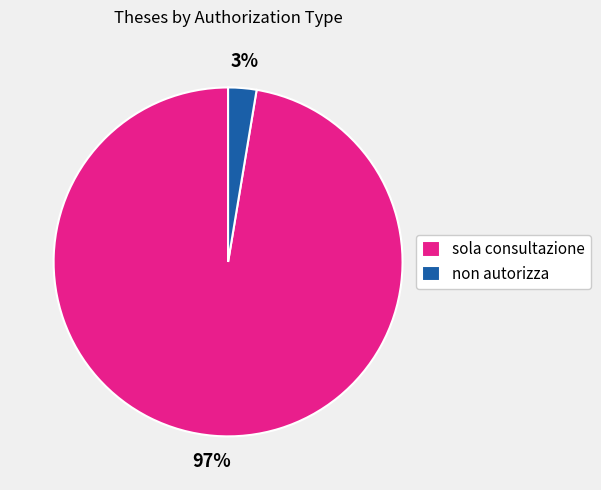

Rank the categories by value from highest to lowest.

sola consultazione, non autorizza